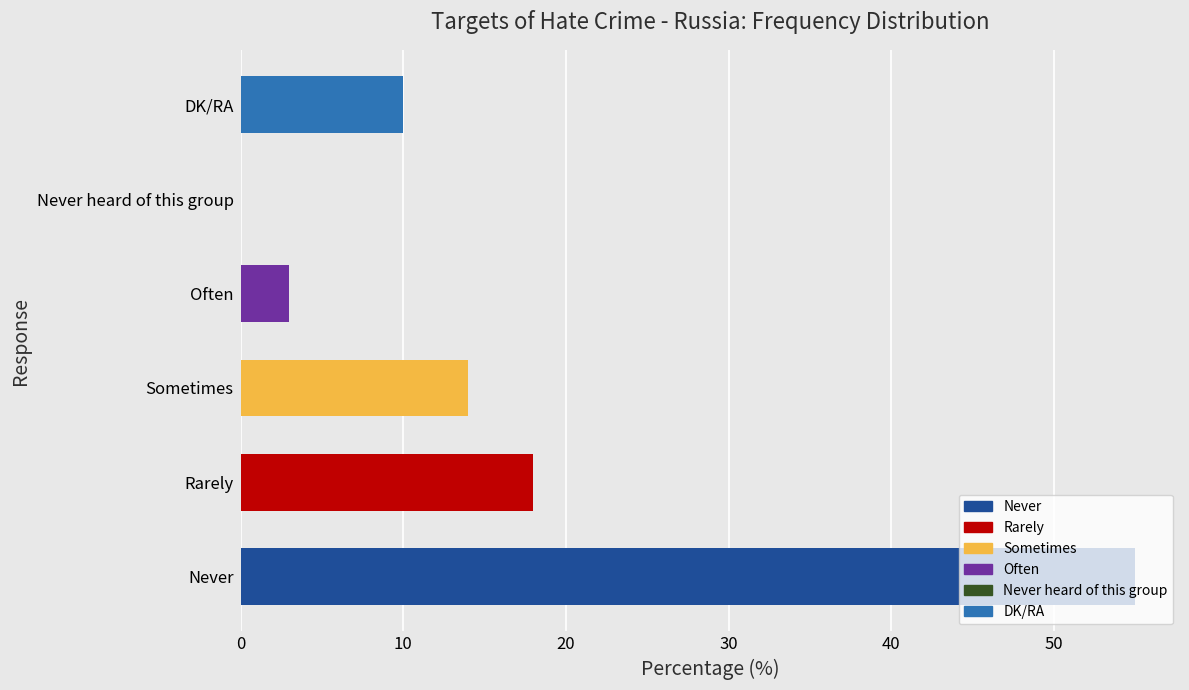

Which has a higher value, Often or Rarely?

Rarely